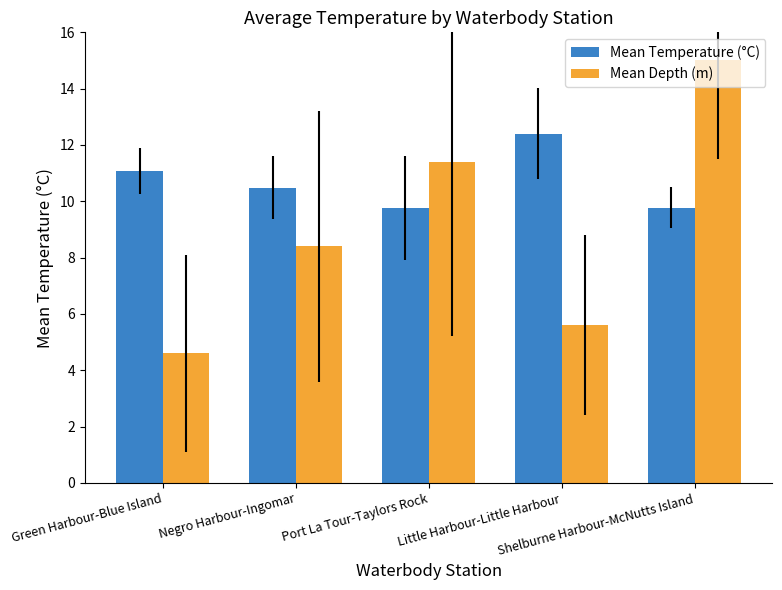

Count the number of data series in this chart.

2